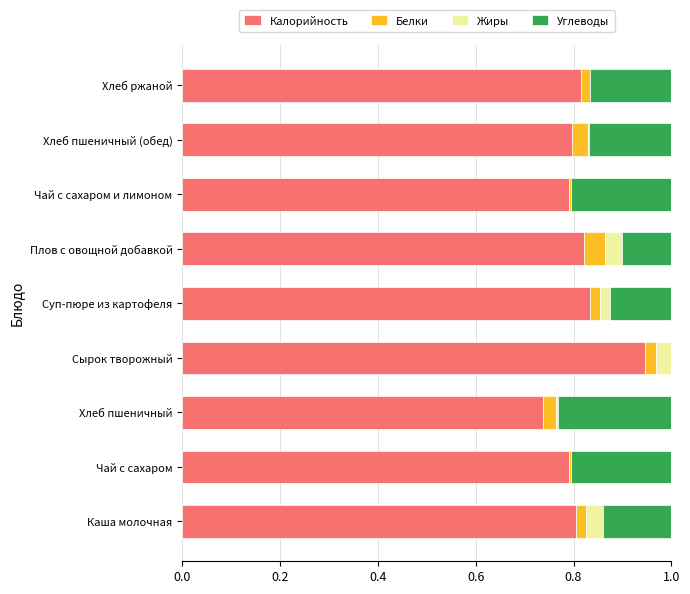

At which label does Калорийность reach its peak?

Сырок творожный